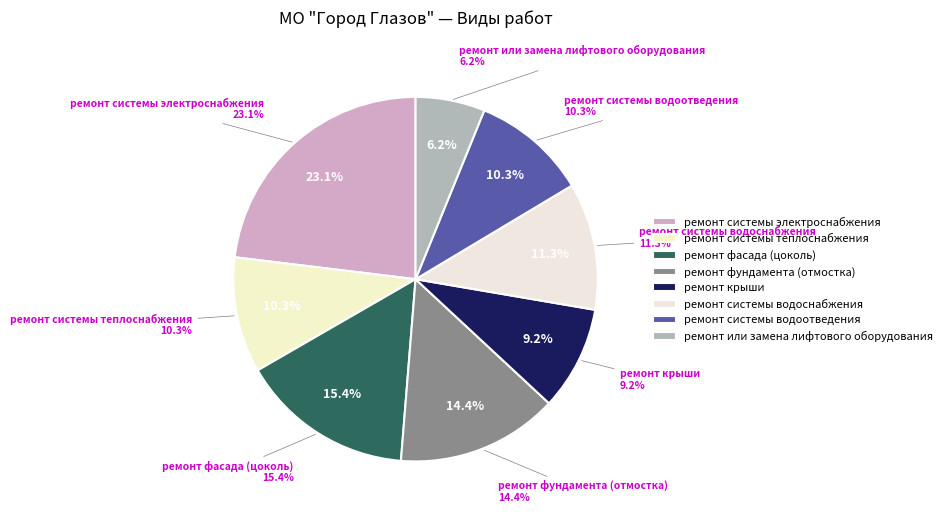

The ремонт фундамента (отмостка) slice represents 25% of the pie. True or false?

False